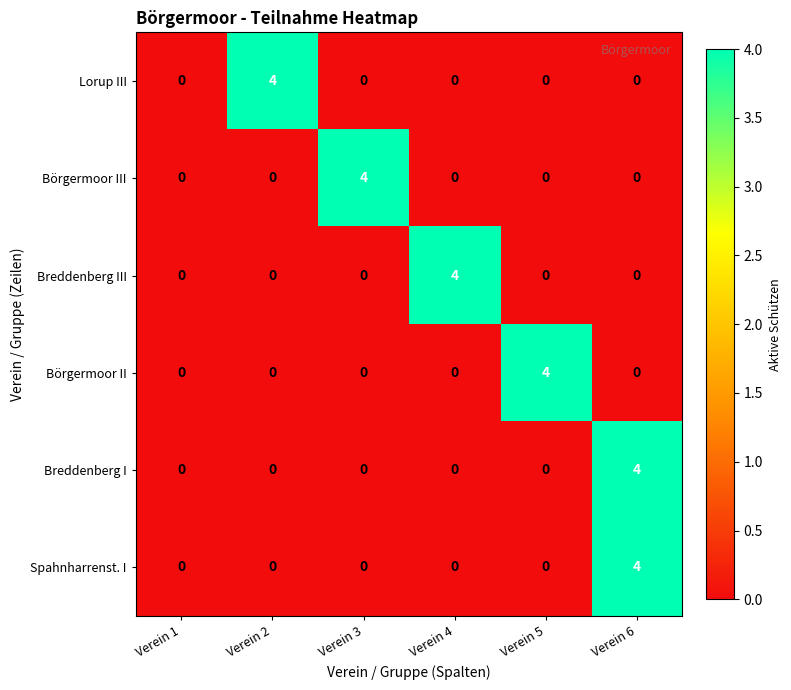

What is the difference between the Börgermoor III values at Verein 3 and Verein 5?

4